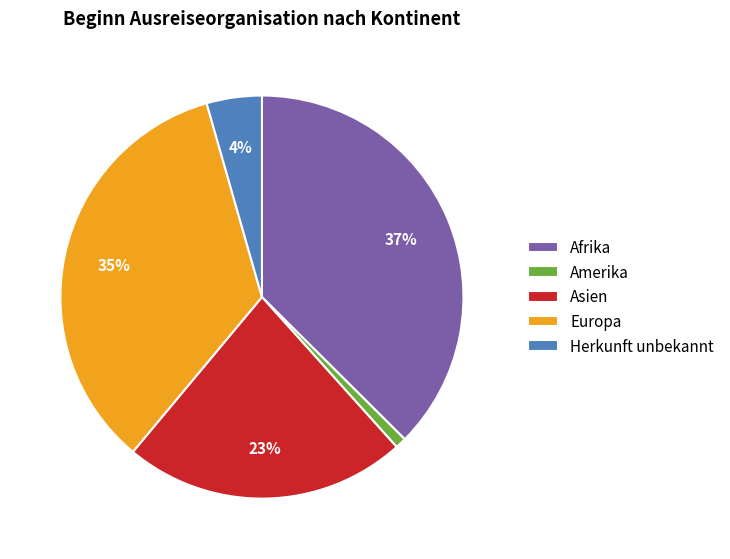

Is there a majority slice in this chart?

No